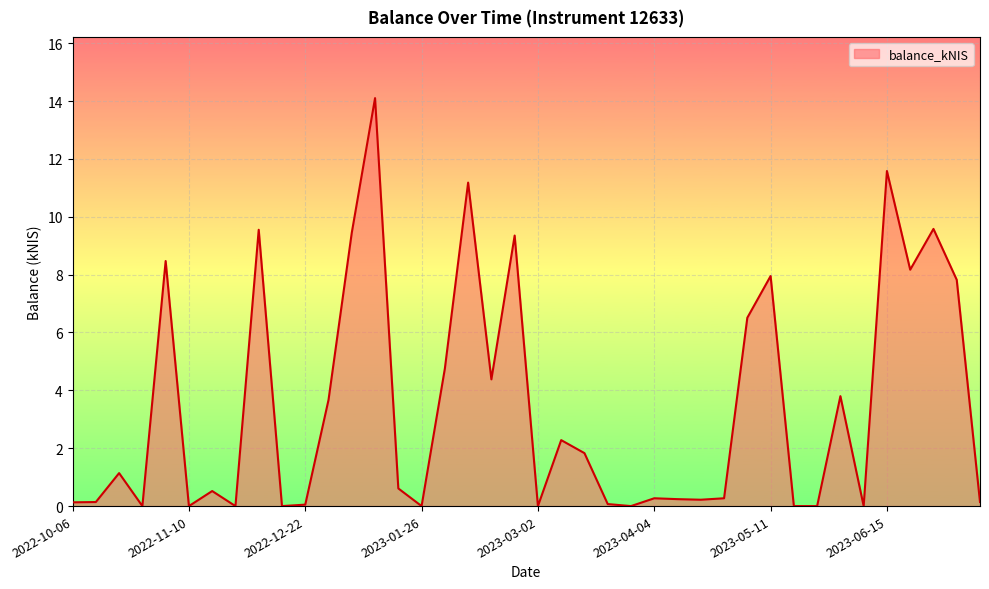

What is the greatest value displayed?

14.1